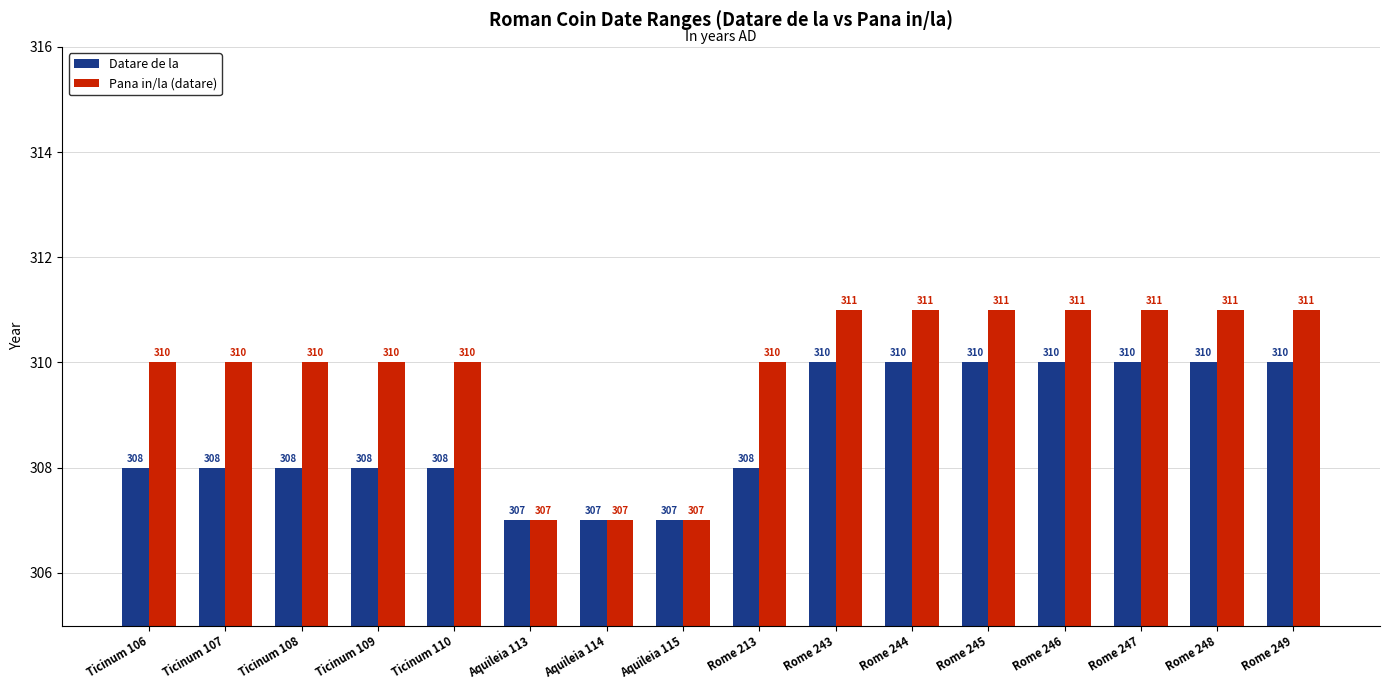

Read the Datare de la value at Aquileia 114.

307